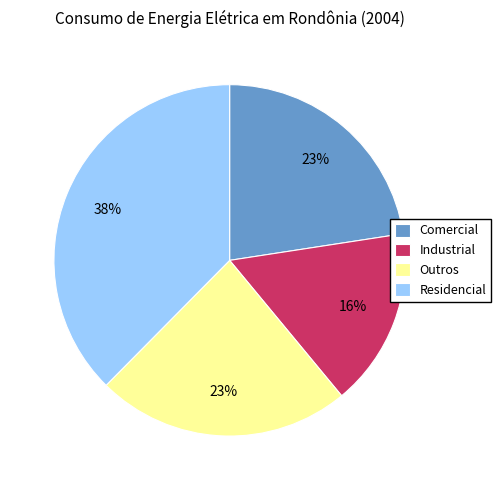

Between Industrial and Outros, which is larger?

Outros